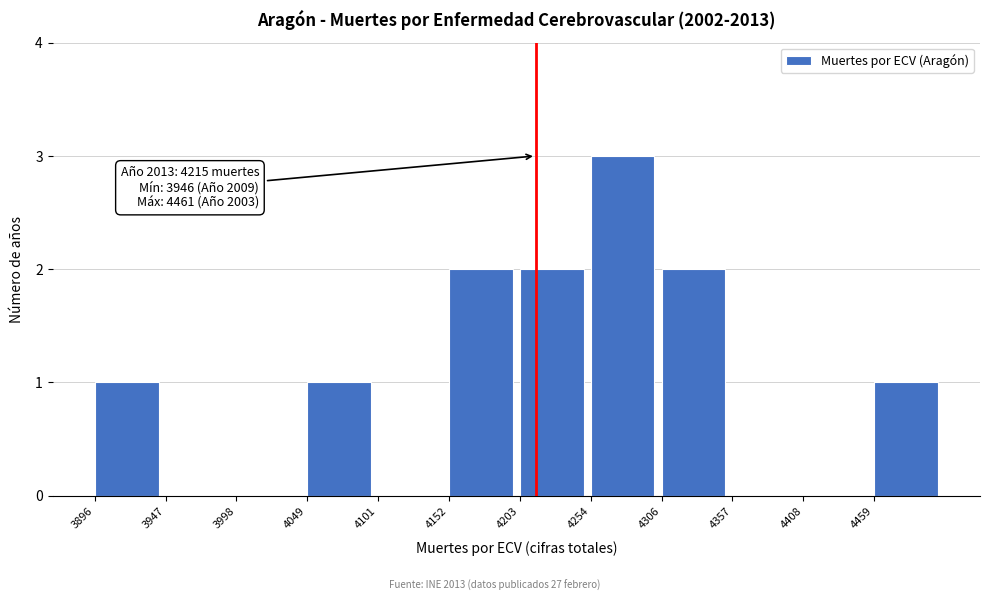

Which range on the x-axis has the tallest bar?

4250 to 4310